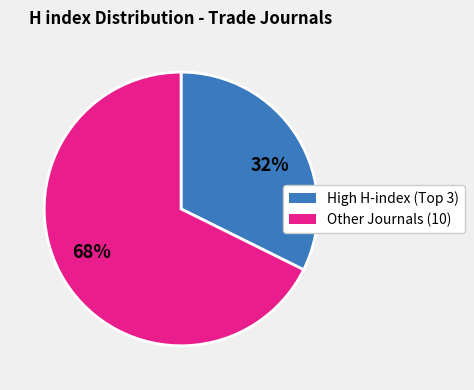

Rank the categories by value from highest to lowest.

68%, 32%